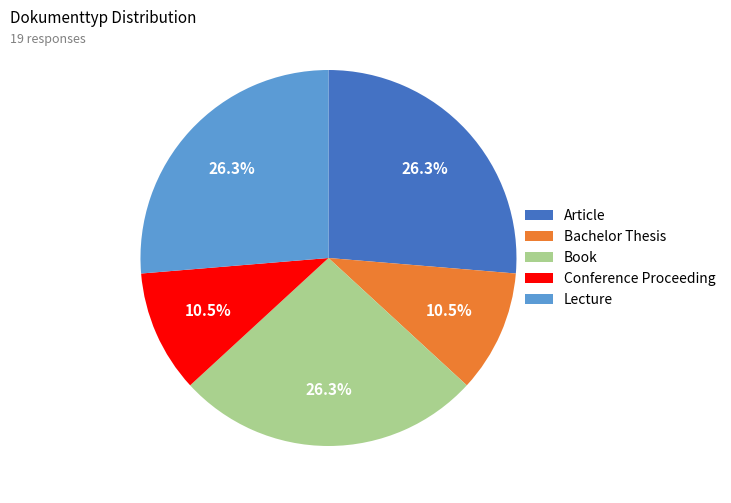

Is Article the majority of the pie?

No